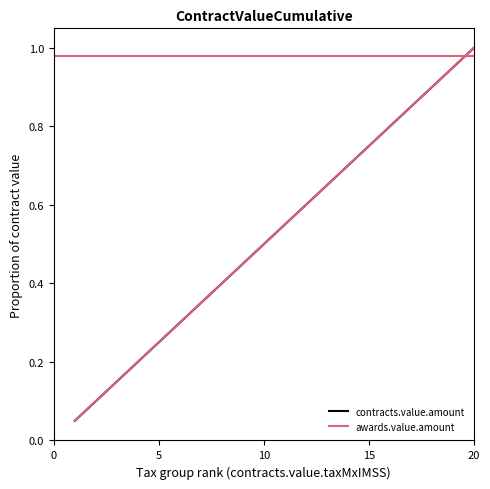

True or false: contracts.value.amount and awards.value.amount intersect in this chart.

False